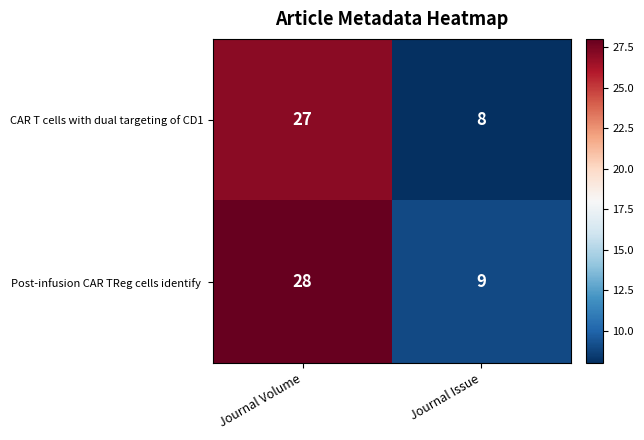

Rank the series by their maximum value, from highest to lowest.

Post-infusion CAR TReg cells identify, CAR T cells with dual targeting of CD1